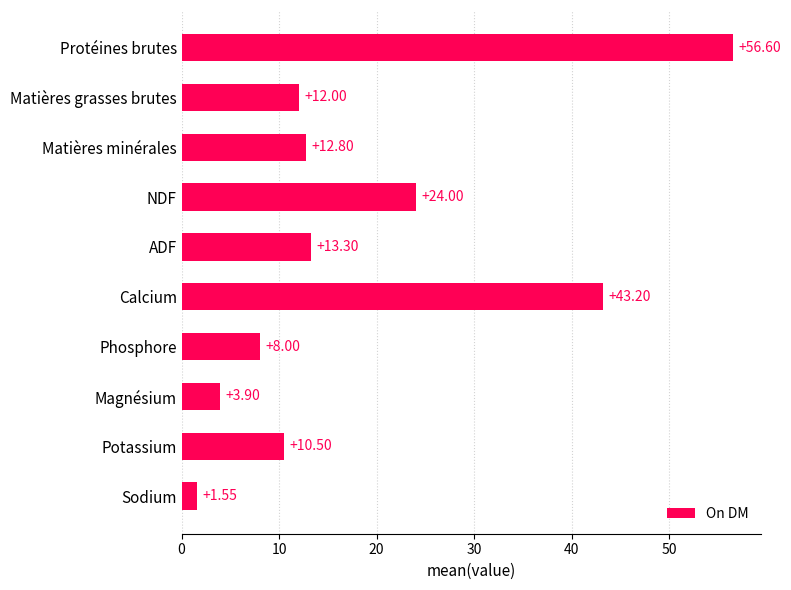

How many data points does each series have?

10